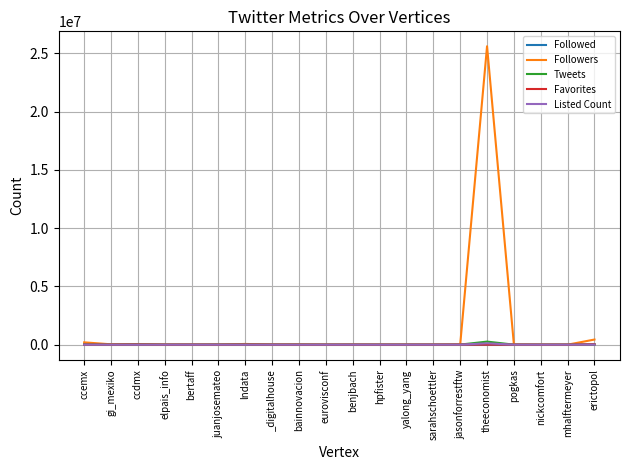

Which series has the widest spread of values?

Followers